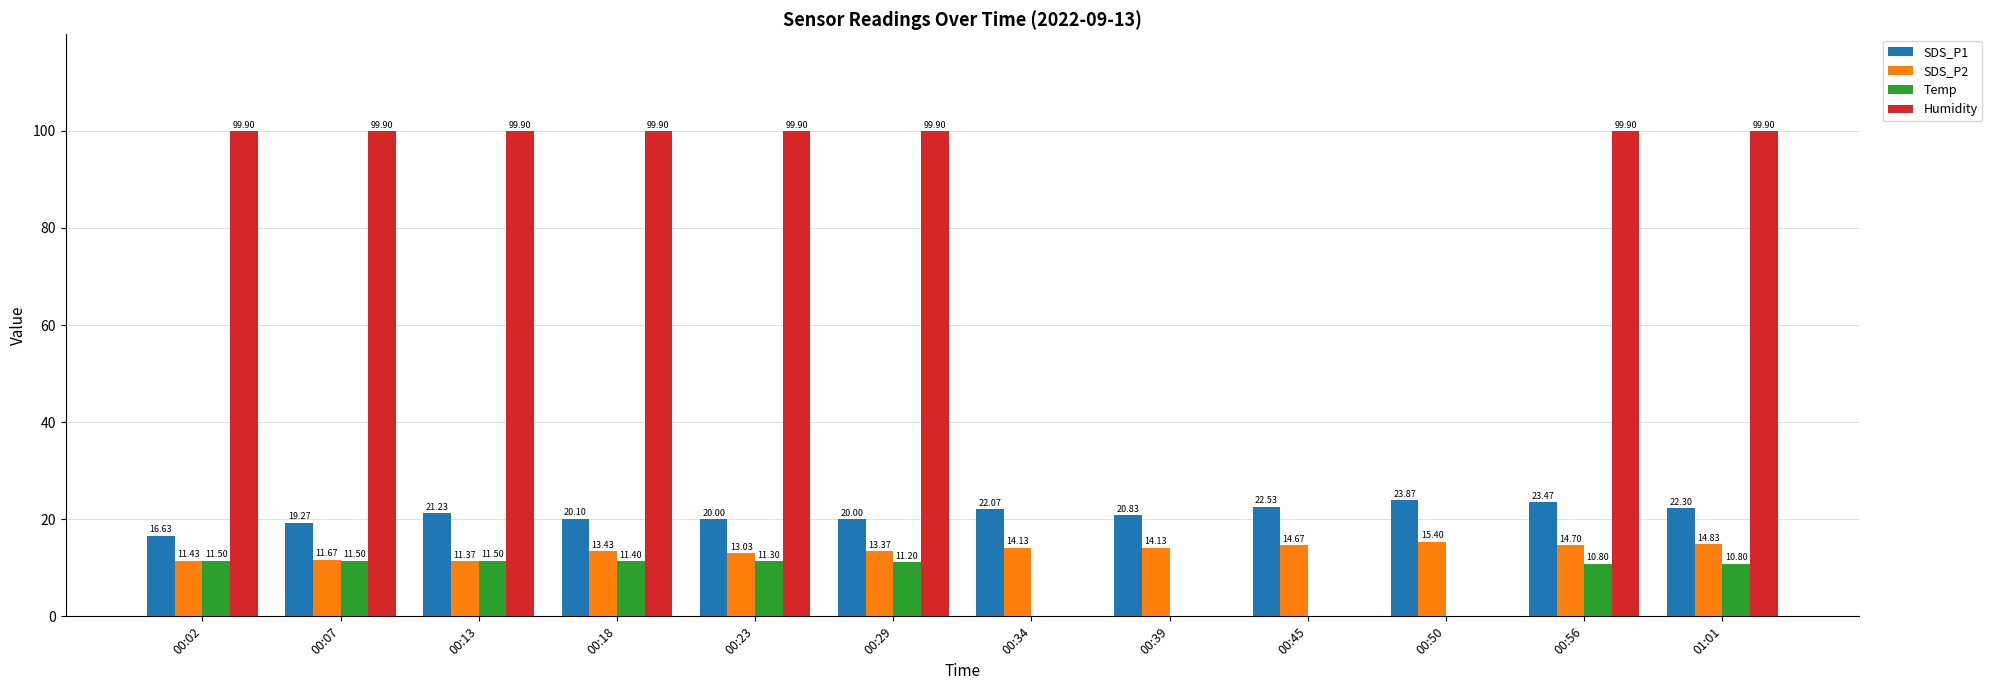

Which series changed the most between 00:56 and 01:01?

SDS_P1